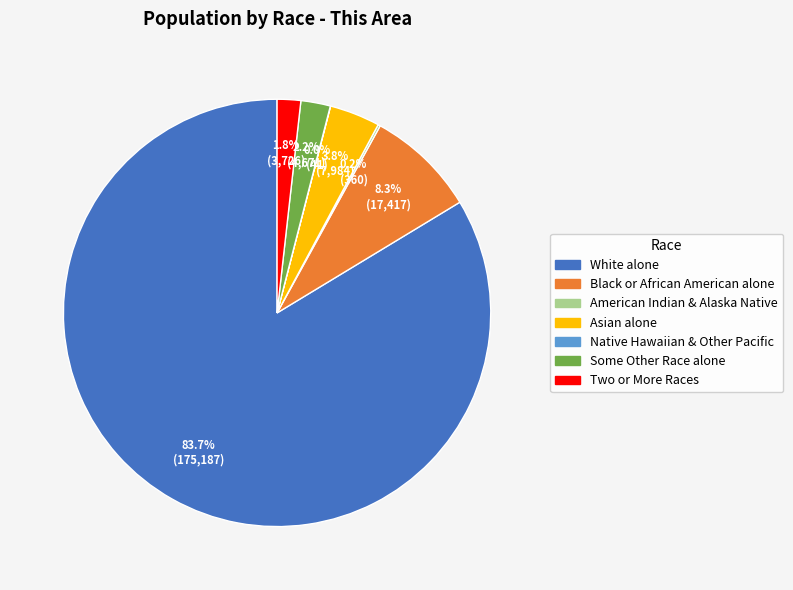

Is there any slice that represents more than half of the pie?

Yes